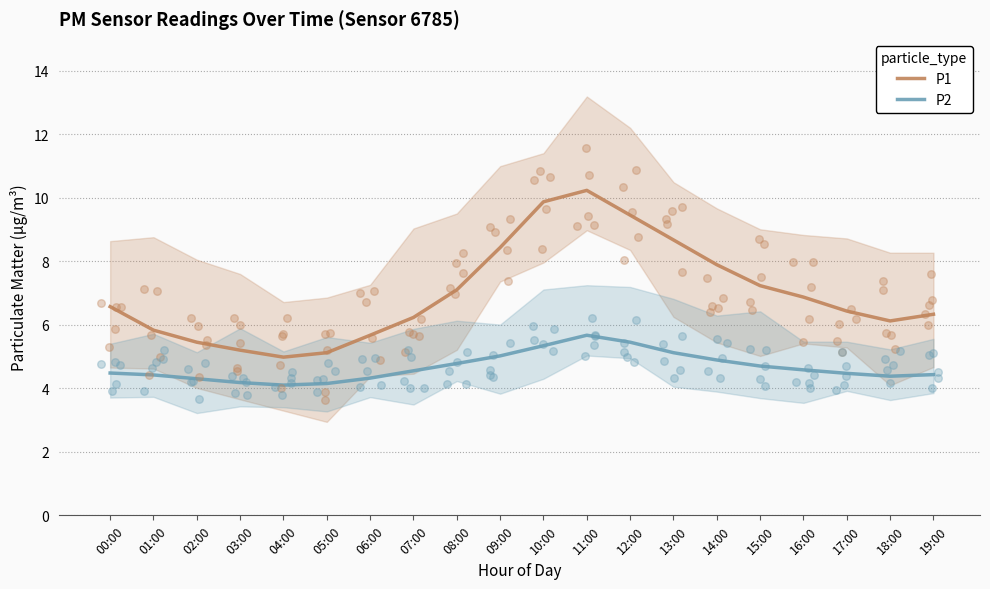

Which series reaches the minimum Y coordinate?

P2